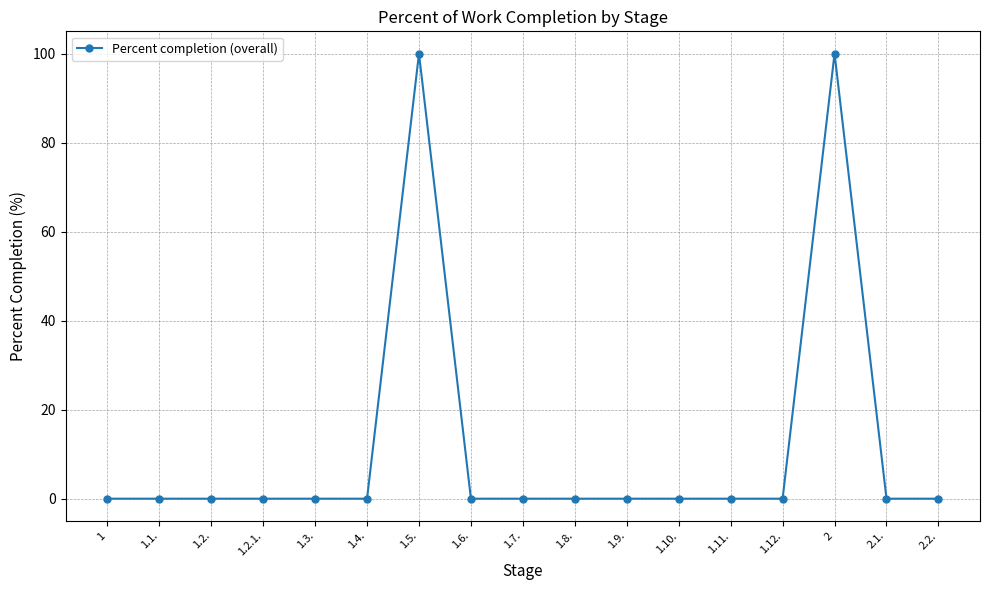

What is the label of the 1st point from the right?

2.2.